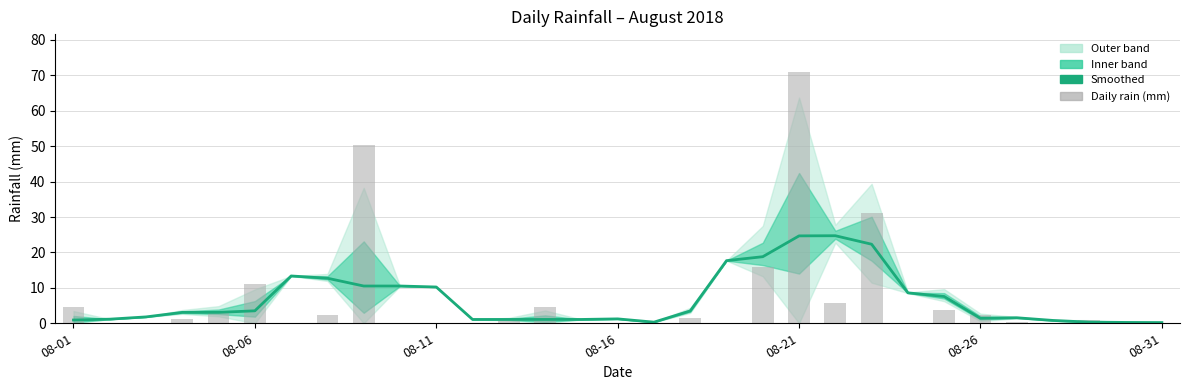

True or false: Daily rain (mm) has a value of 36.5 at 08-11.

False